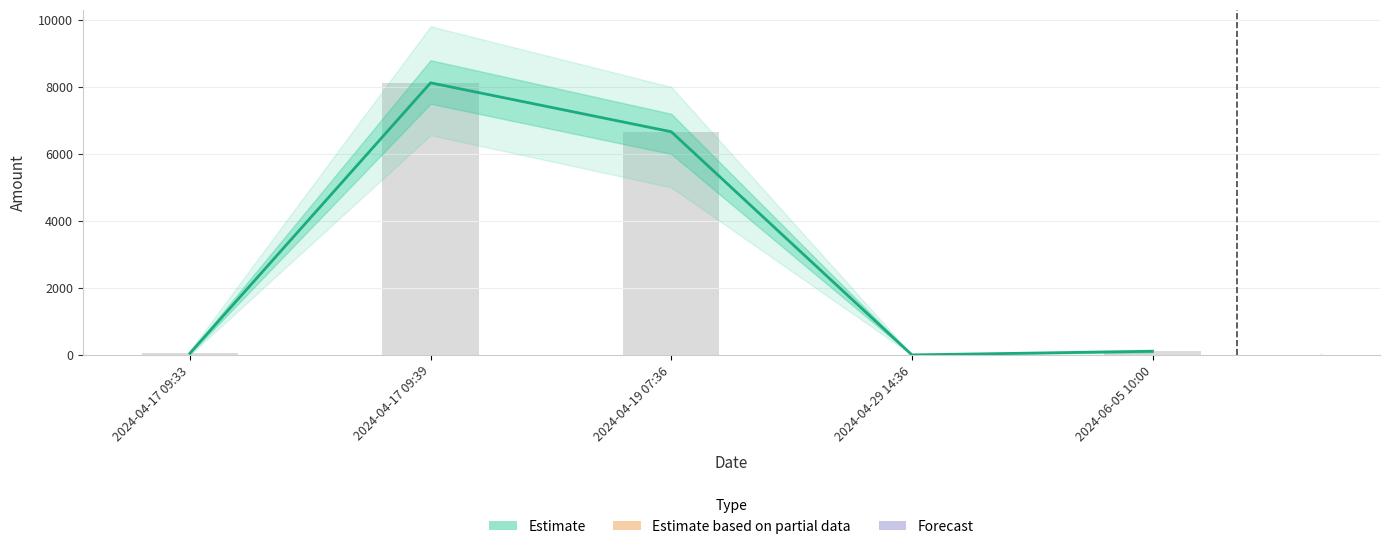

What is the value of the 2nd bar from the left?

8125.0